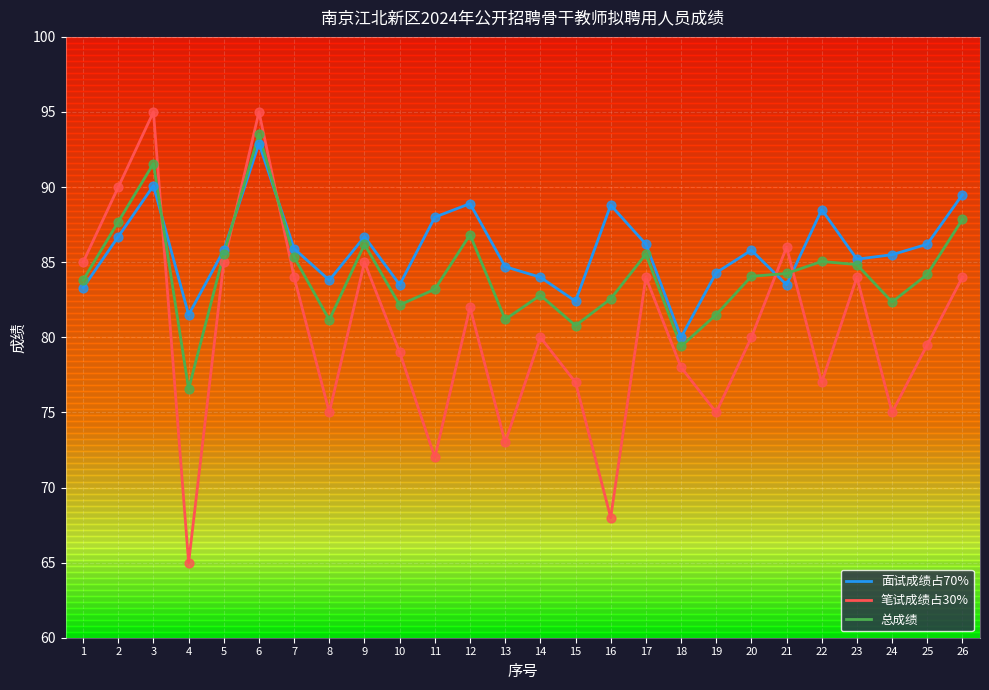

Which series has the largest total across all categories?

面试成绩占70%